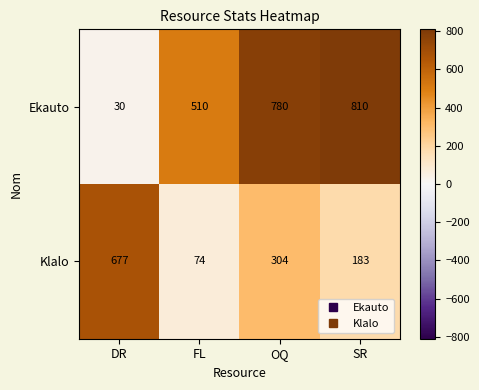

What is the smallest value displayed?

30